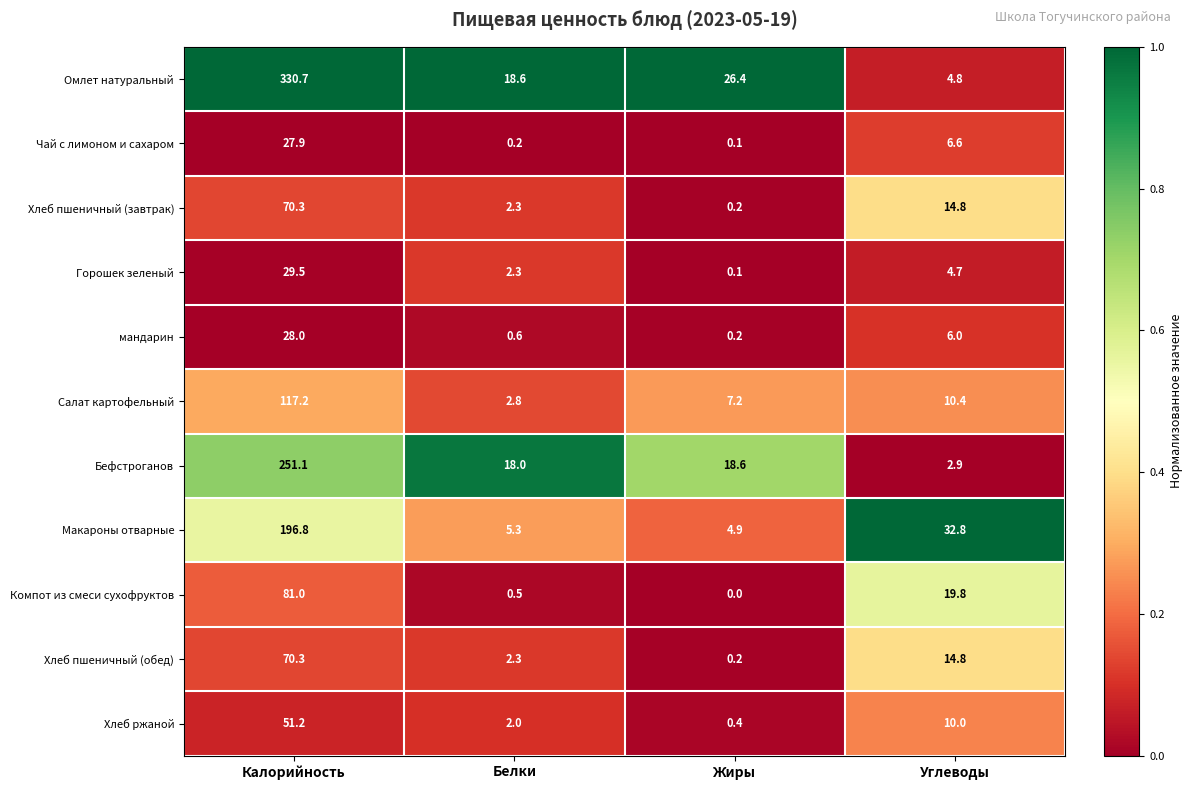

What is the minimum value for Хлеб ржаной?

0.4